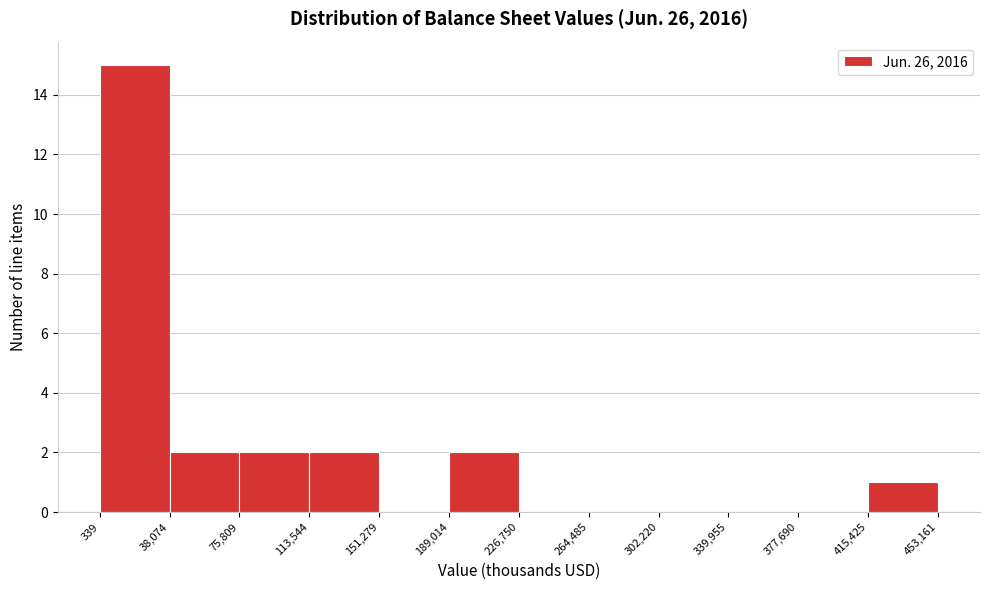

Over which range of the x-axis is the bar tallest?

339 to 38,074